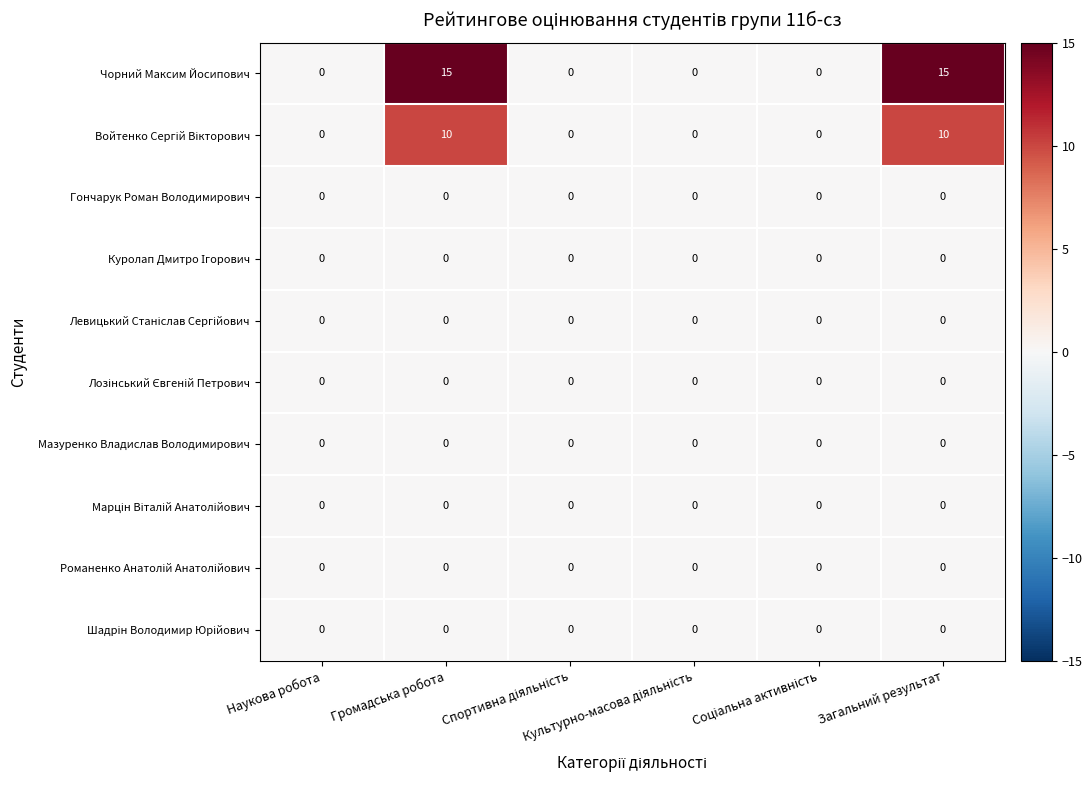

Which series has the widest spread of values?

Чорний Максим Йосипович